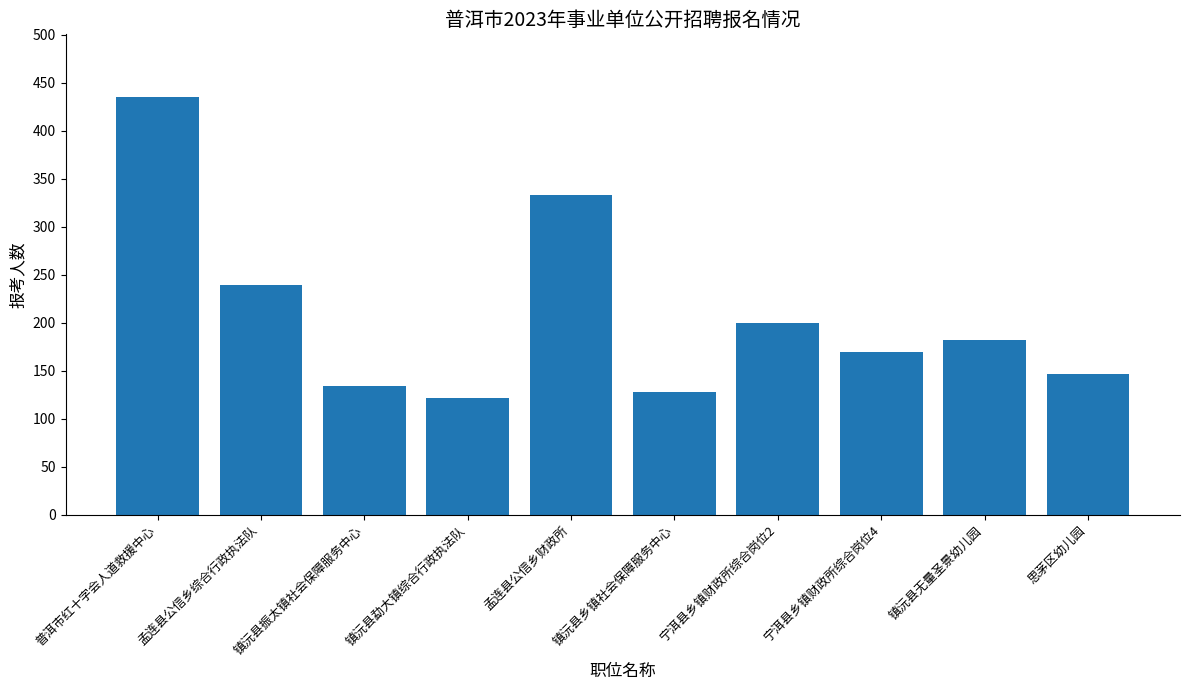

What is the label of the 3rd bar from the right?

宁洱县乡镇财政所综合岗位4